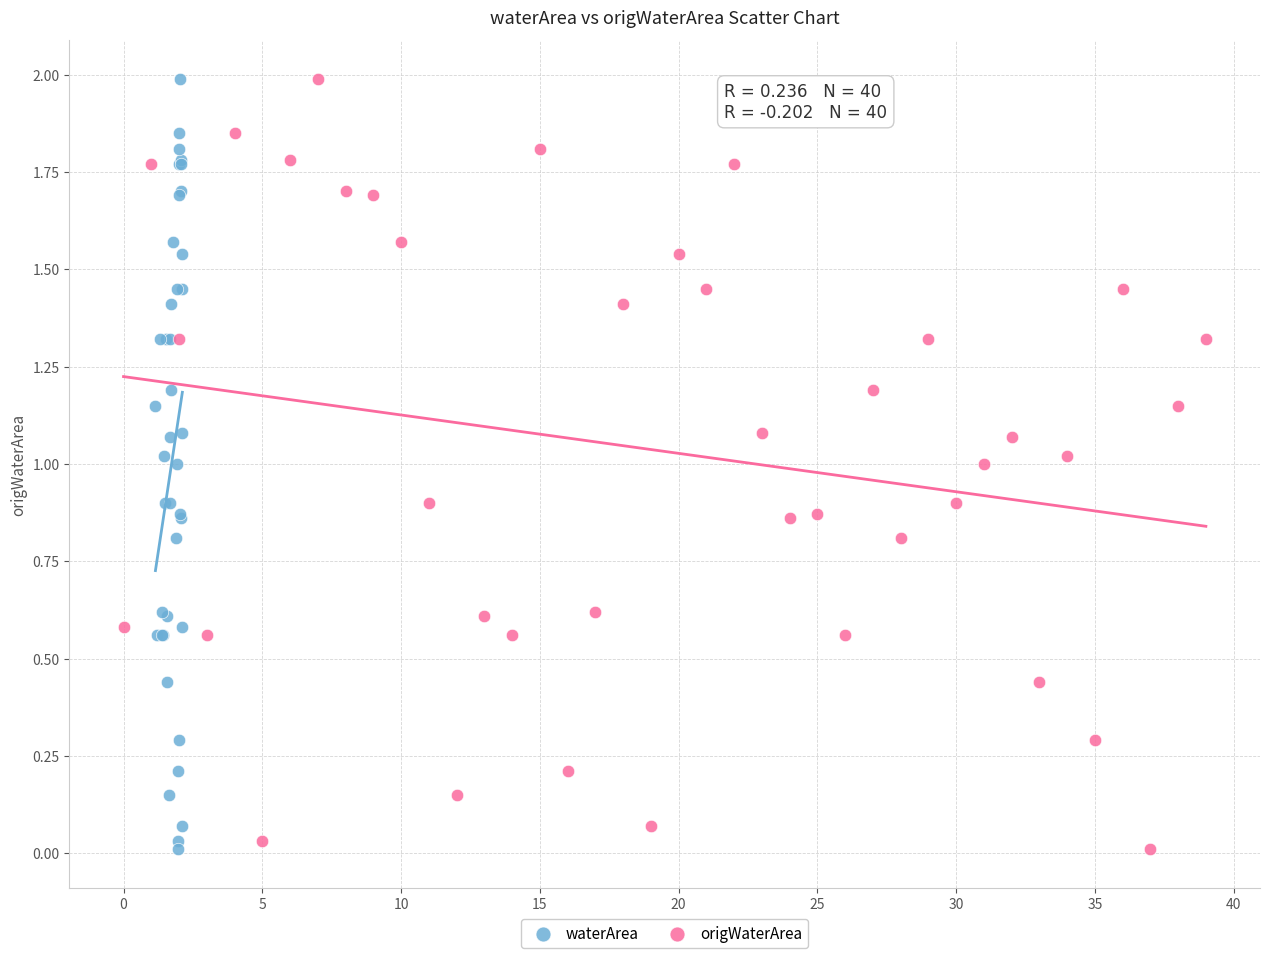

What are all the series names shown in the legend?

waterArea, origWaterArea